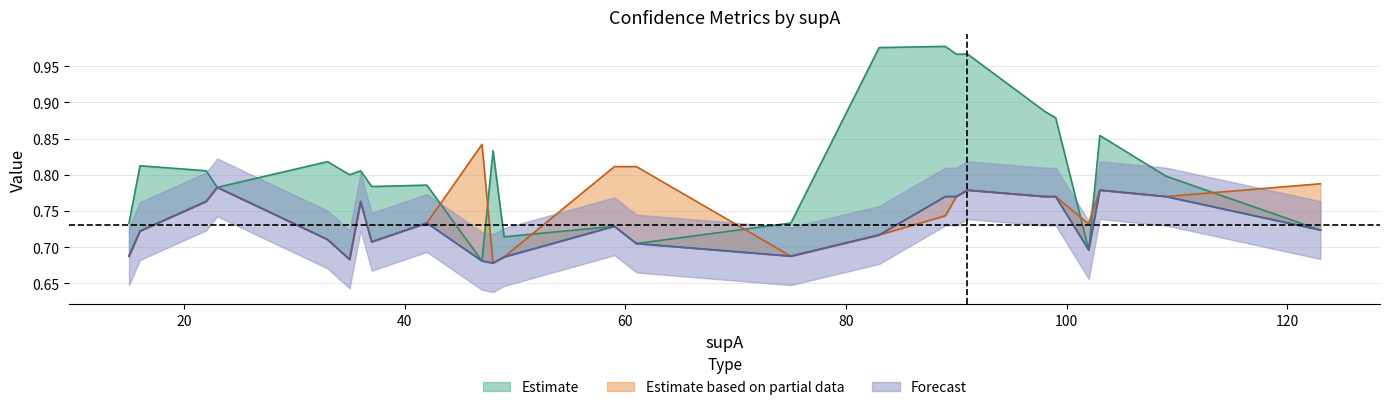

At how many categories does at least one series exceed 0?

25